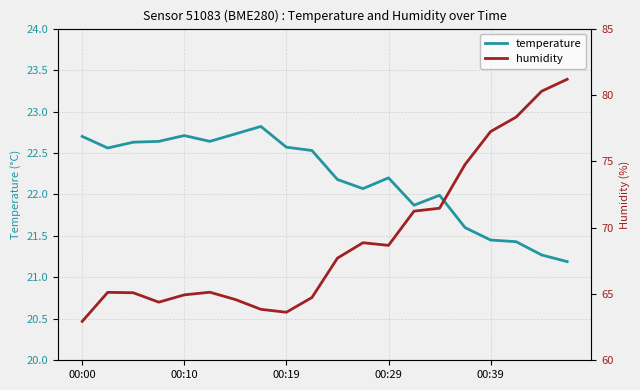

True or false: humidity and temperature cross at least once.

False